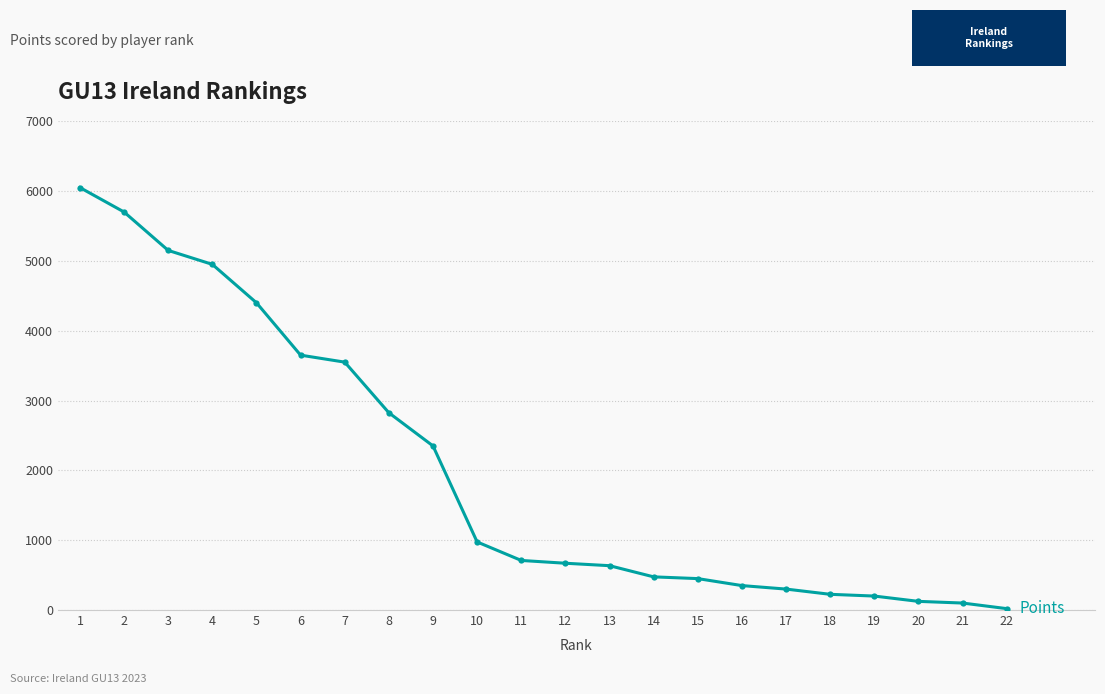

At which category does the chart reach its peak across all series?

1